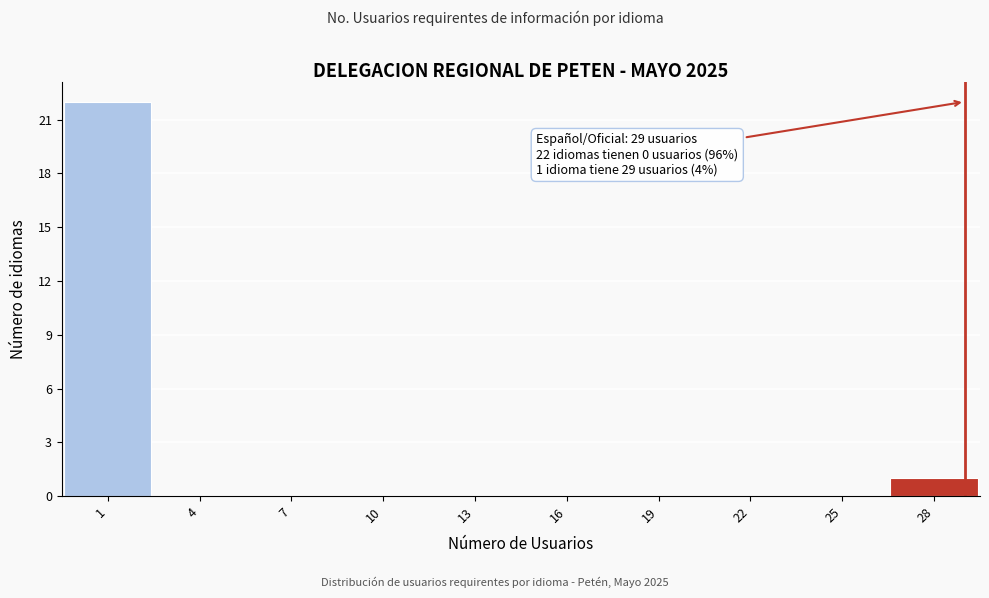

Which range on the x-axis has the tallest bar?

-0.5 to 2.5